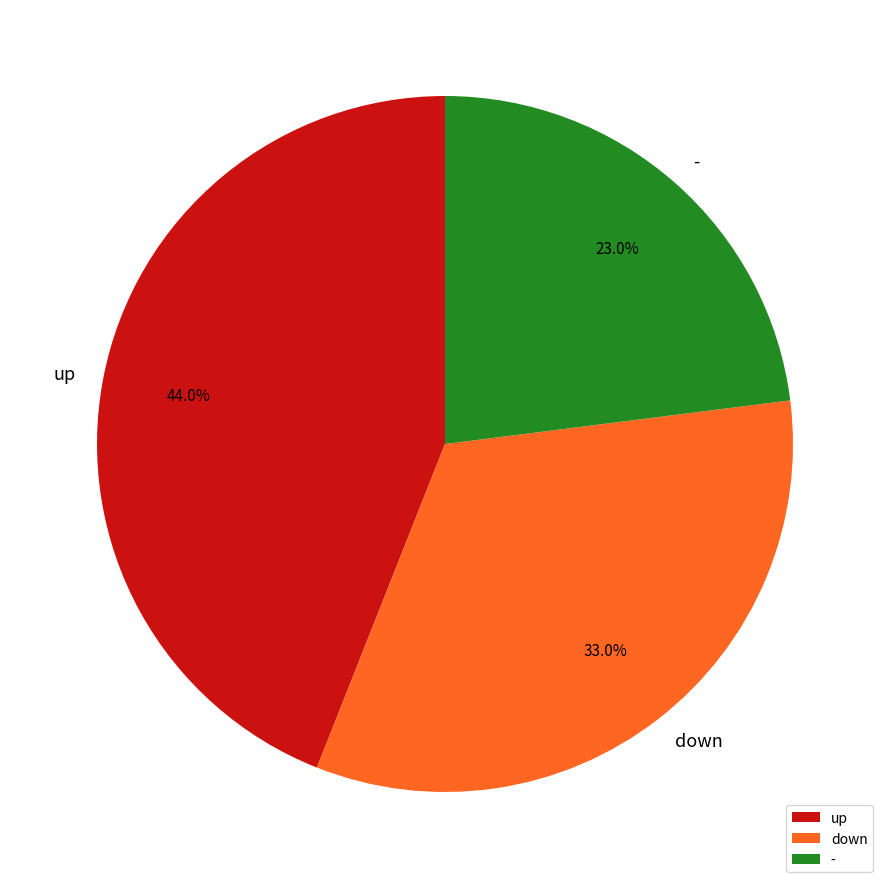

How many slices are in this pie chart?

3